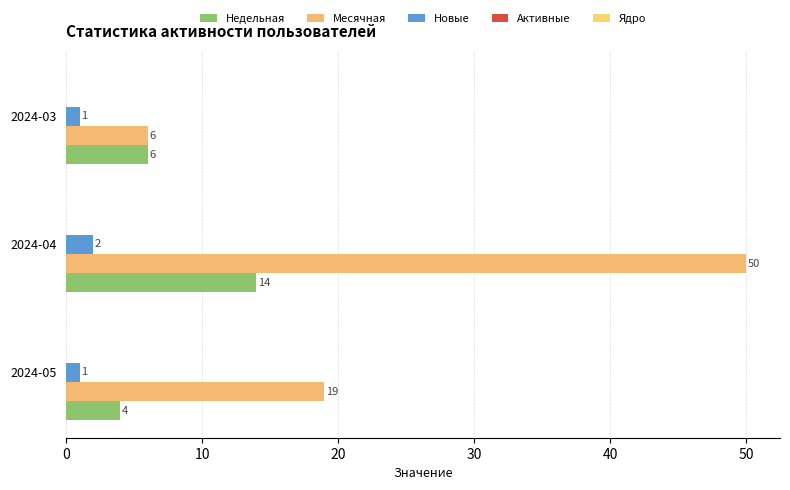

Count the number of categories in the chart.

3